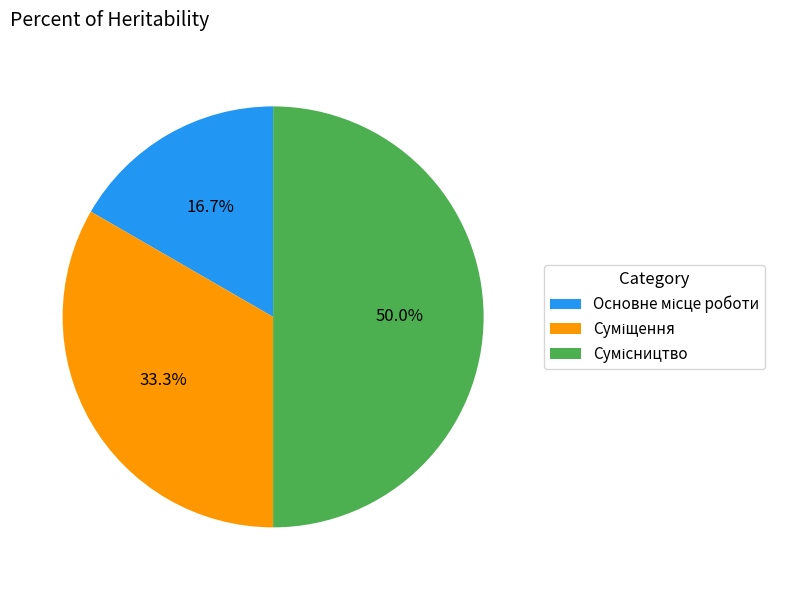

How many segments does this pie chart have?

3